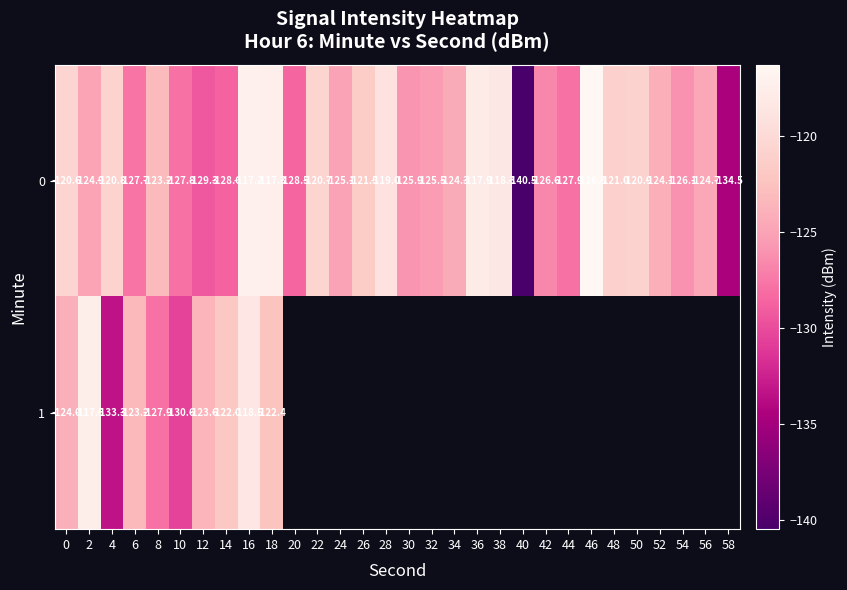

How many values in the 0 series are below -124?

17